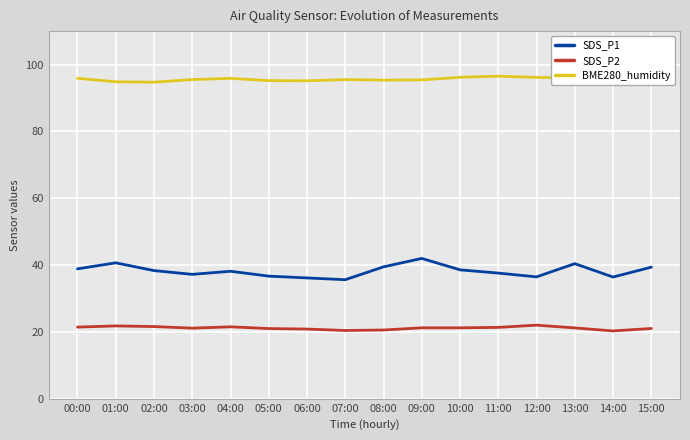

Rank the series at 04:00 from highest to lowest value.

BME280_humidity, SDS_P1, SDS_P2